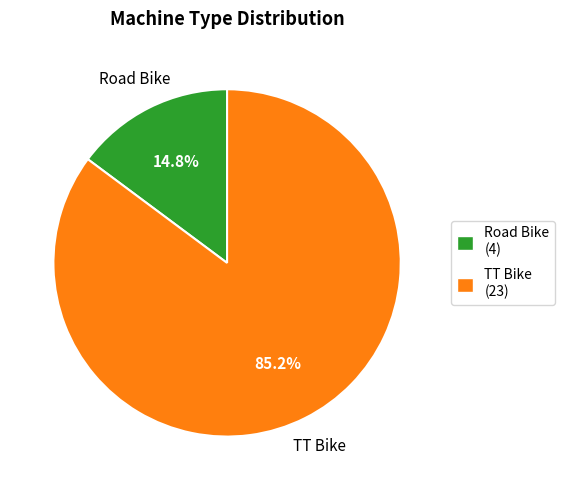

To the nearest percent, what is the difference between the largest and smallest slice percentages?

70%